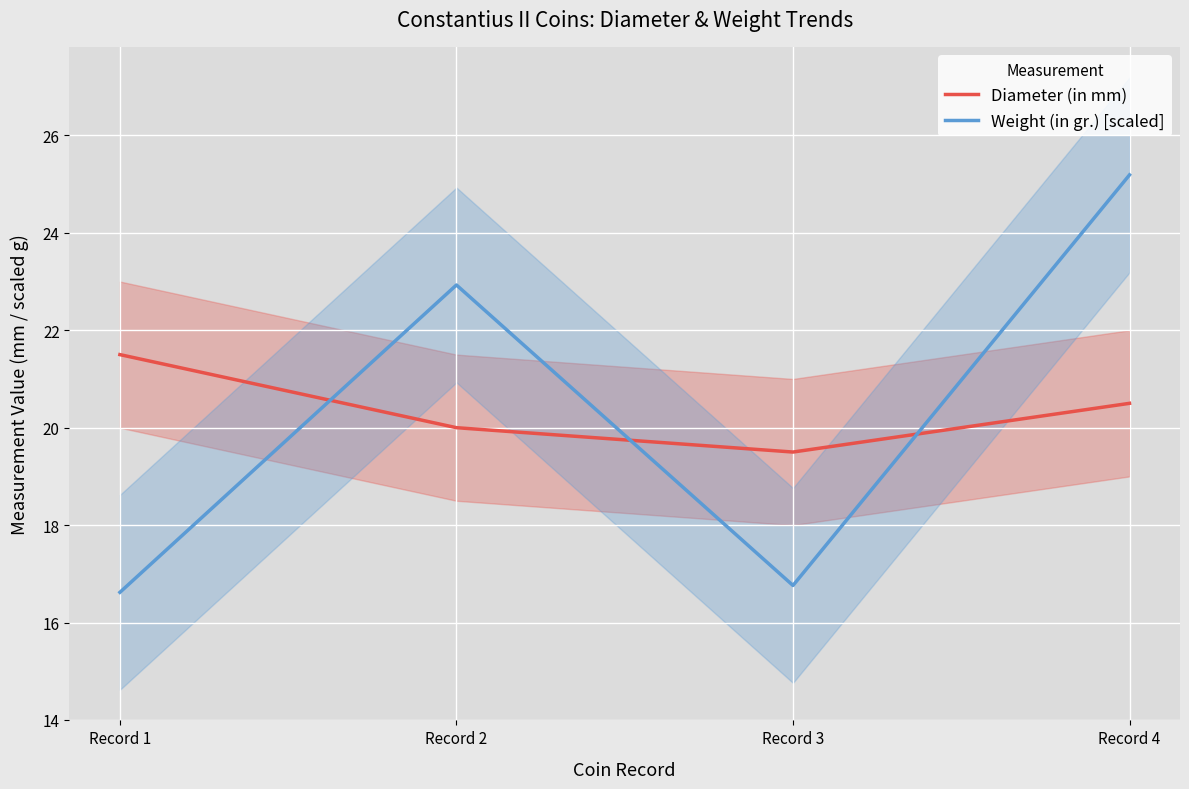

Which series has the largest total across all categories?

Diameter (in mm)